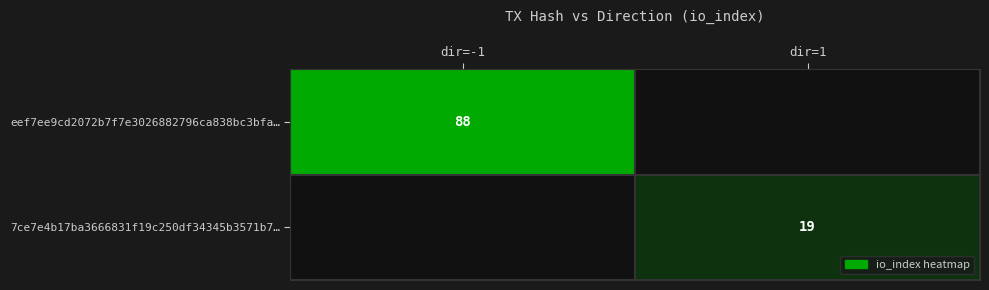

The value of 7ce7e4b17ba3666831f19c250df34345b3571b7… at dir=1 is 19. True or false?

True